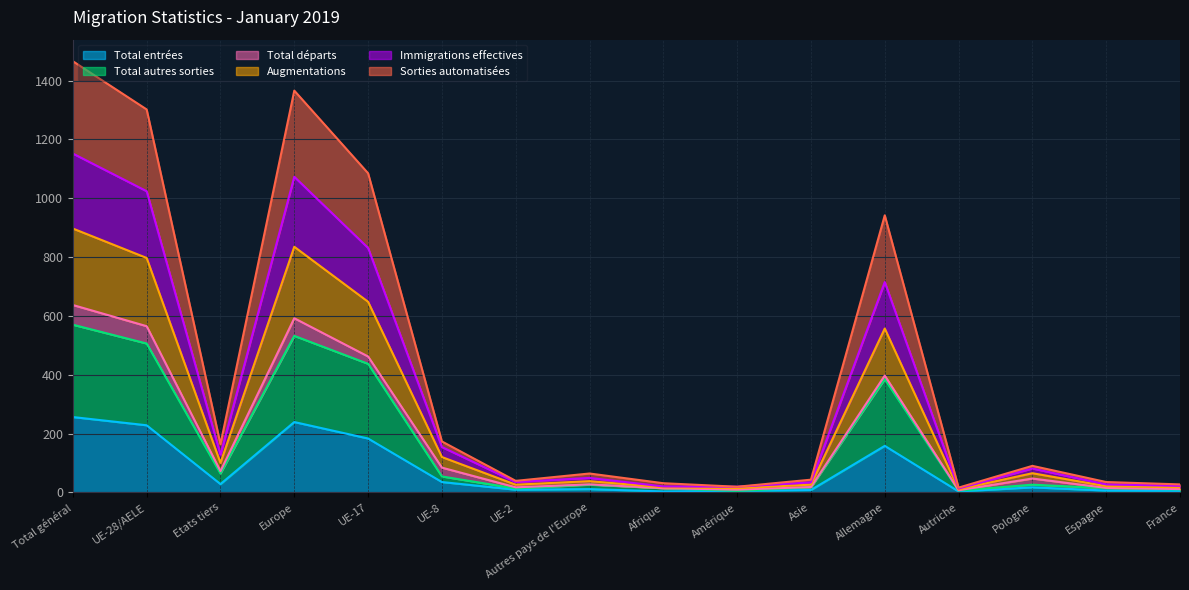

True or false: Total autres sorties and Sorties automatisées intersect in this chart.

False